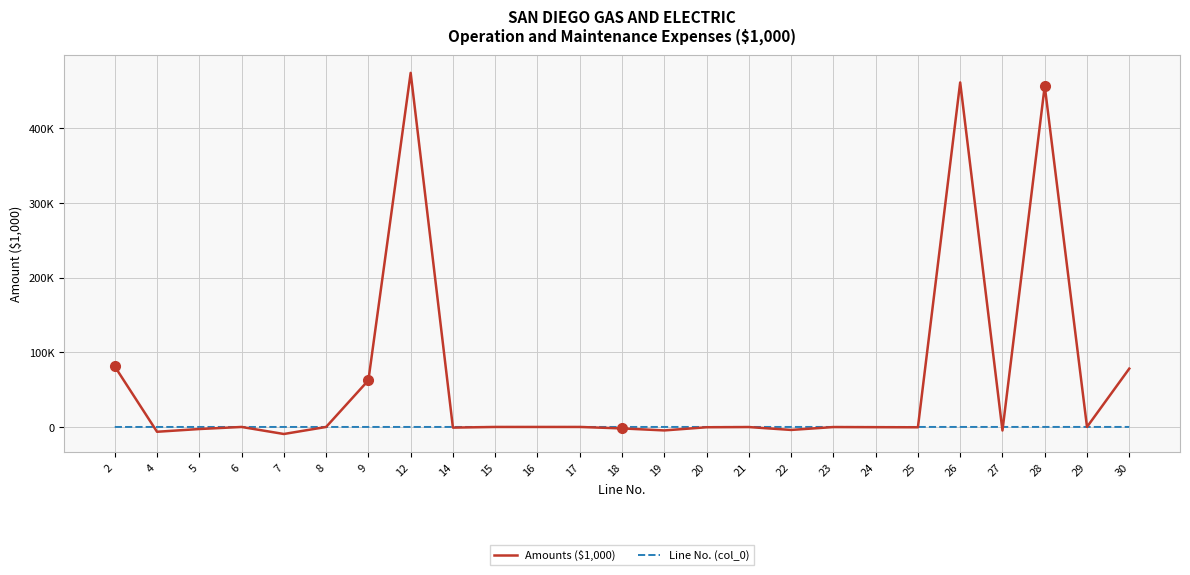

Which series changed the most between 20 and 23?

Amounts ($1,000)